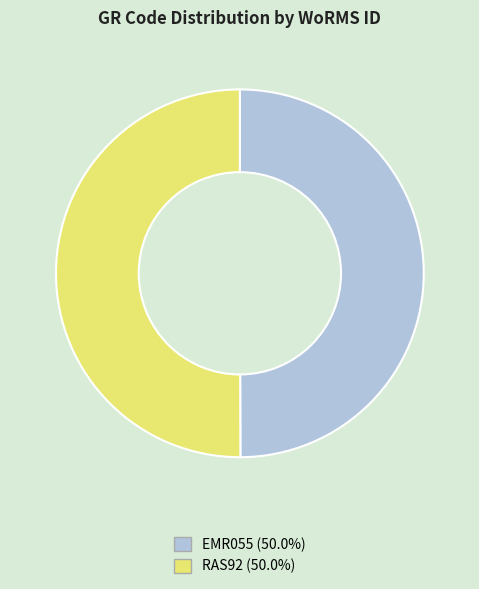

Combined, do EMR055 (50.0%) and RAS92 (50.0%) account for over 50%?

Yes